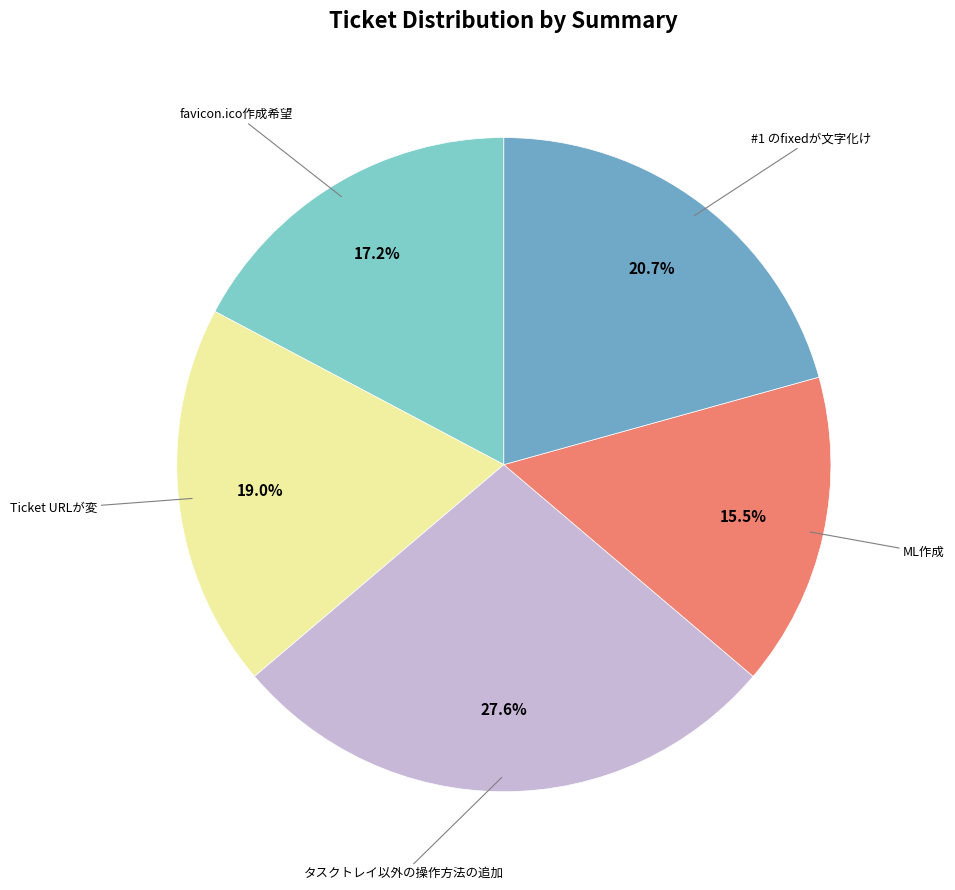

Is there a majority slice in this chart?

No